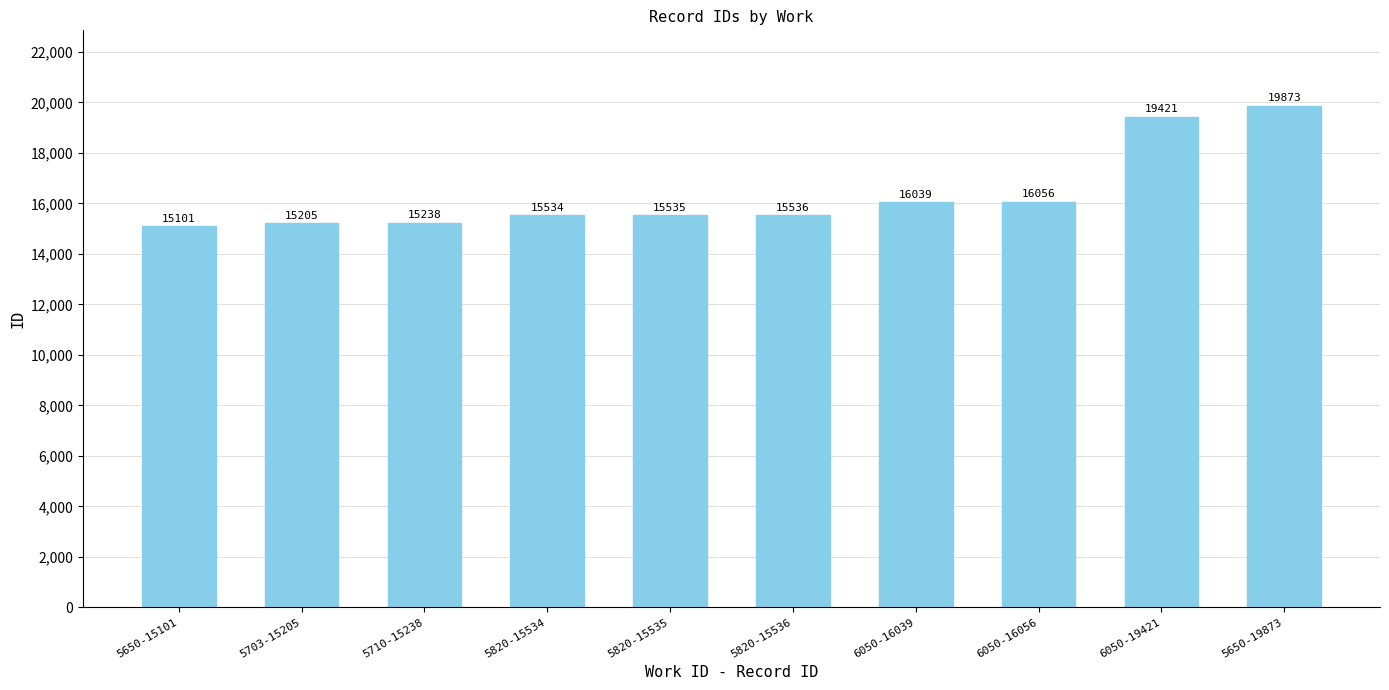

Reading left to right, transcribe all the data shown in this chart.

5650-15101=15101	5703-15205=15205	5710-15238=15238	5820-15534=15534	5820-15535=15535	5820-15536=15536	6050-16039=16039	6050-16056=16056	6050-19421=19421	5650-19873=19873